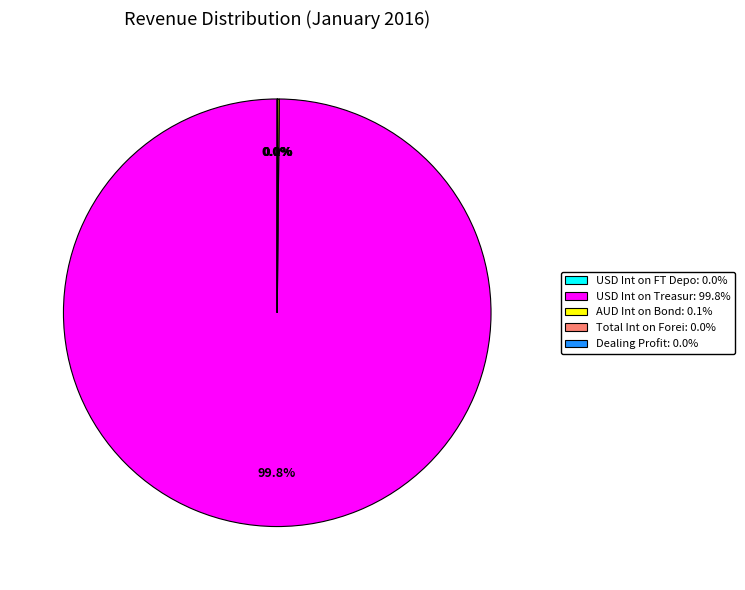

Does any single category account for the majority?

Yes